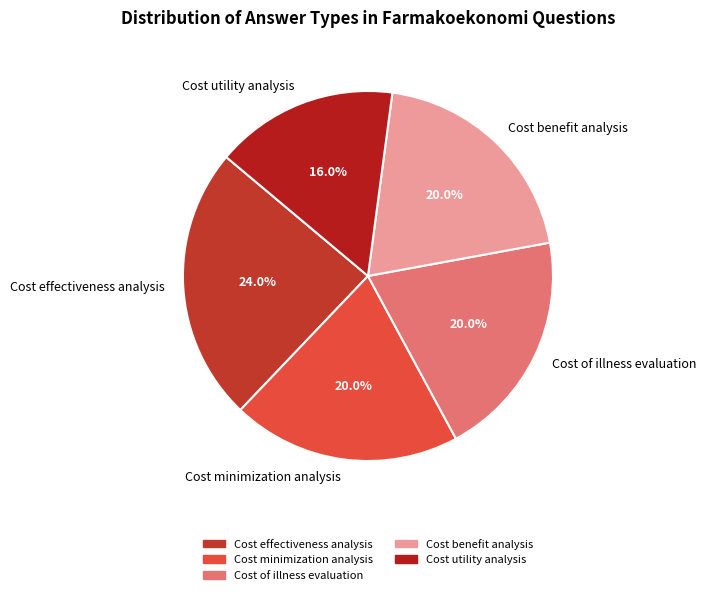

To the nearest percent, what is the difference between the Cost effectiveness analysis and Cost of illness evaluation slice percentages?

4%